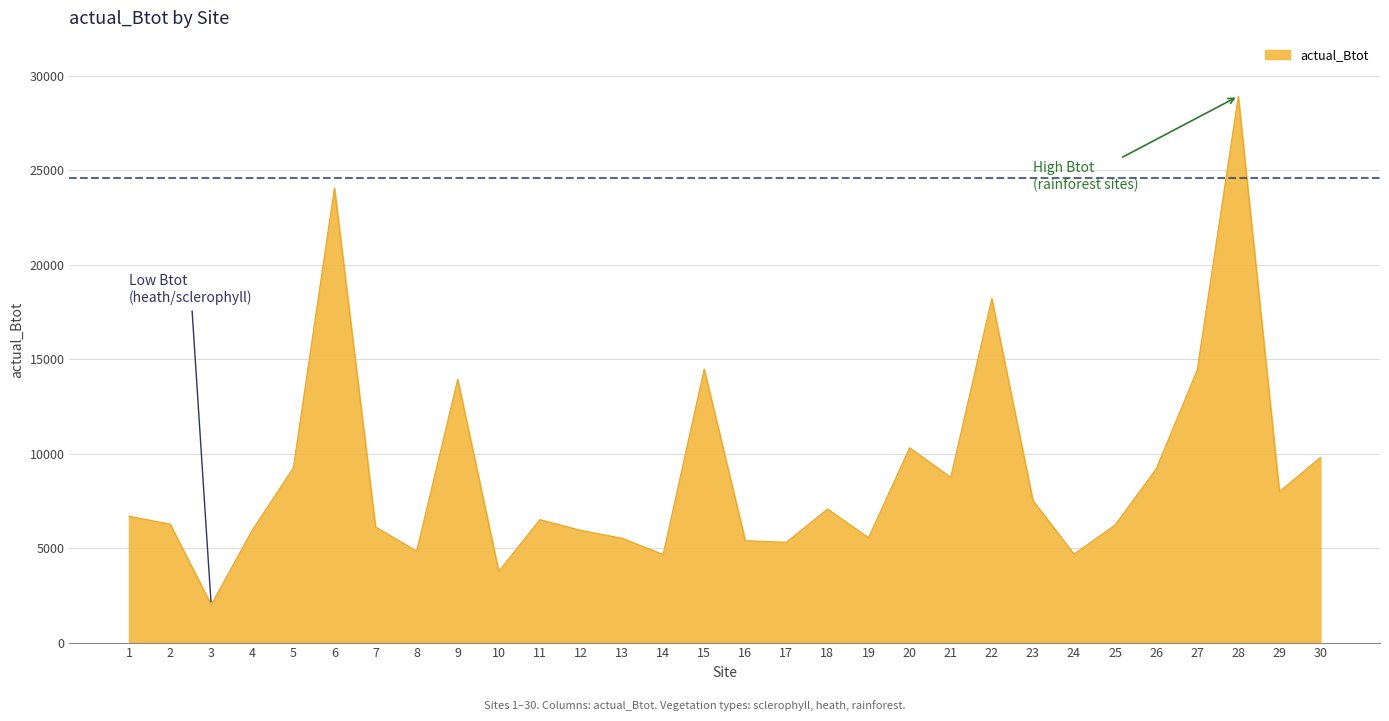

Between 23 and 19, which is larger?

23